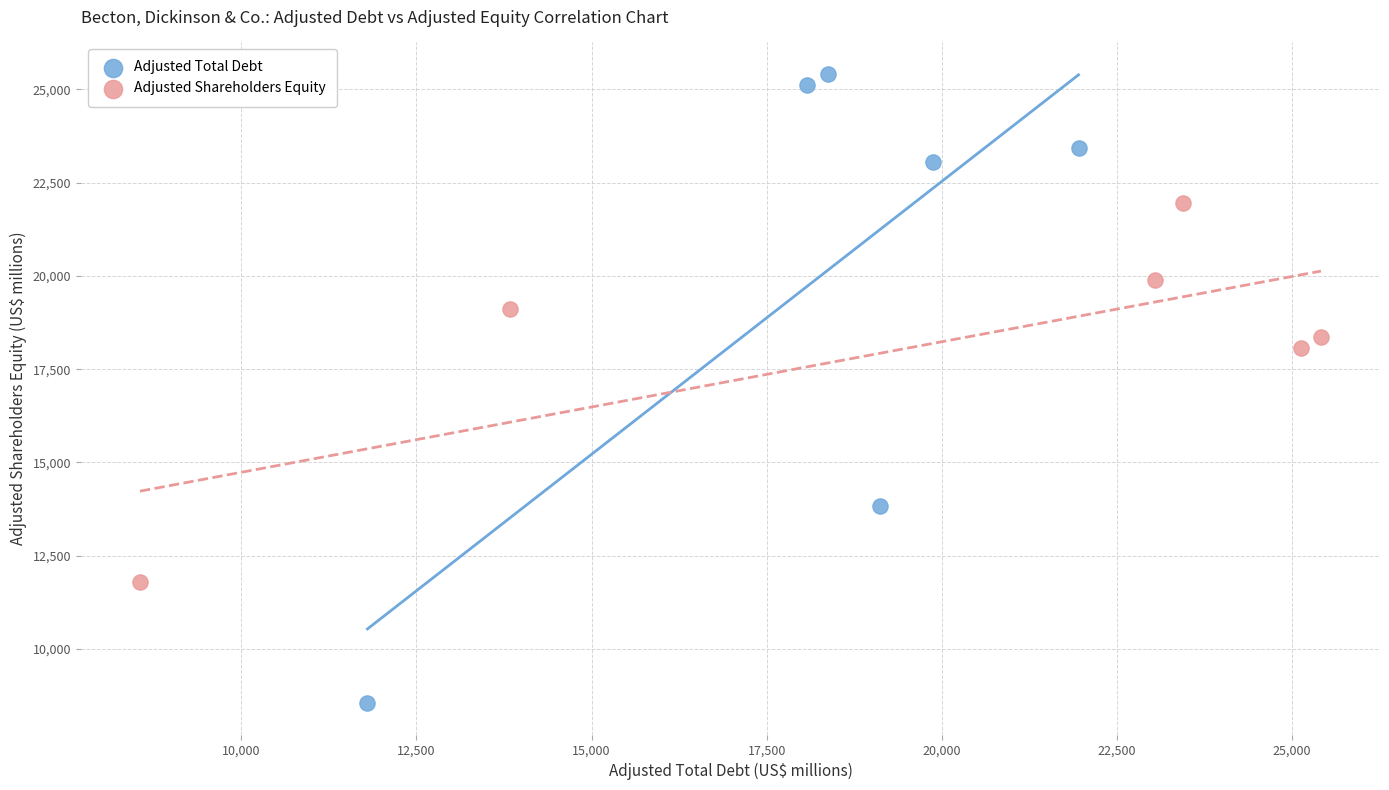

Which series contains the highest Y value?

Adjusted Total Debt